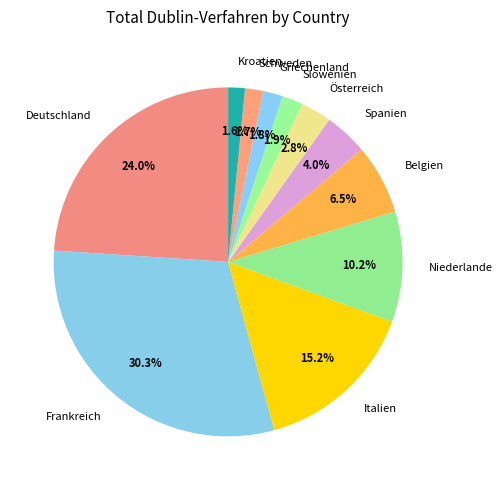

Count the number of slices in the pie.

11